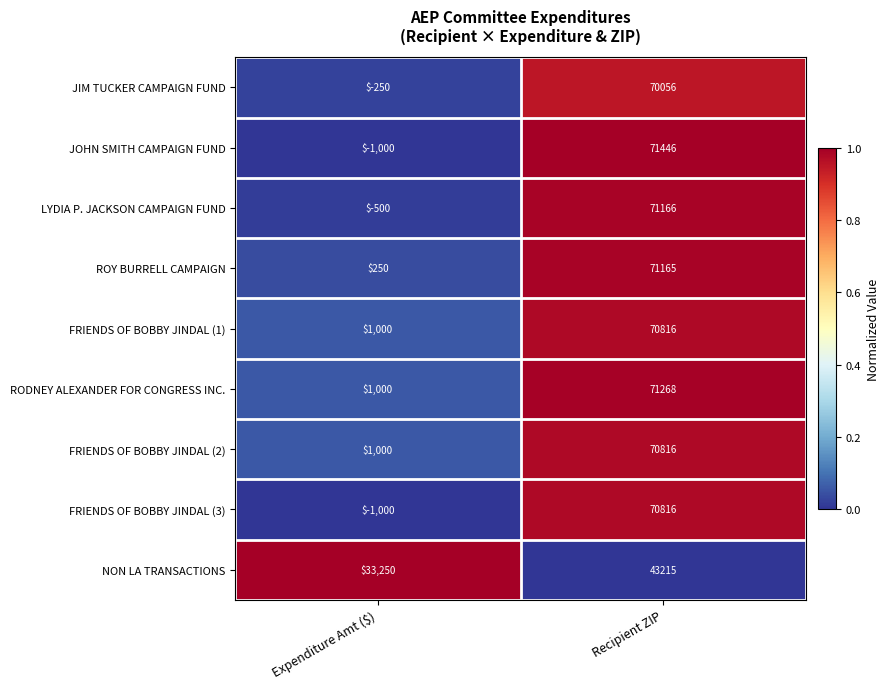

List the labels in order of JIM TUCKER CAMPAIGN FUND value, smallest first.

Expenditure Amt ($), Recipient ZIP